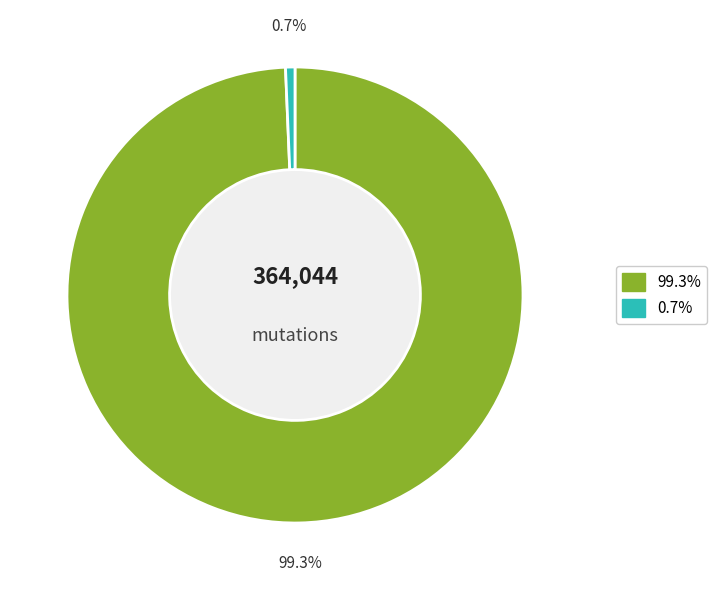

Is there a majority slice in this chart?

Yes